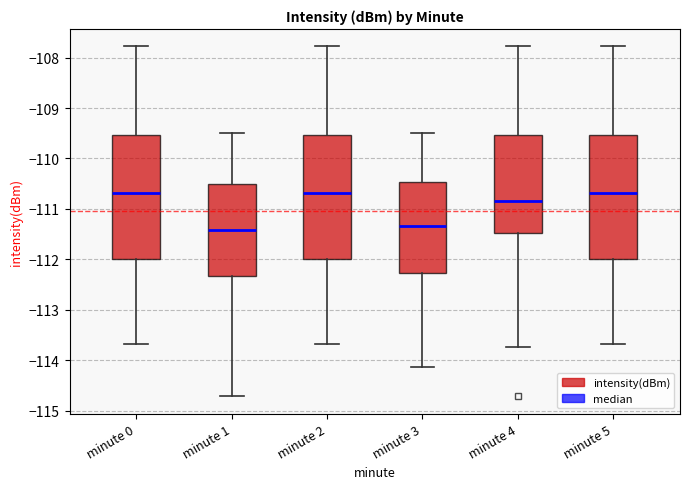

Where does the upper whisker of the box for minute 4 end on the y-axis? The values are not printed on the chart, so give them approximately, as read against the axis.

-107.8